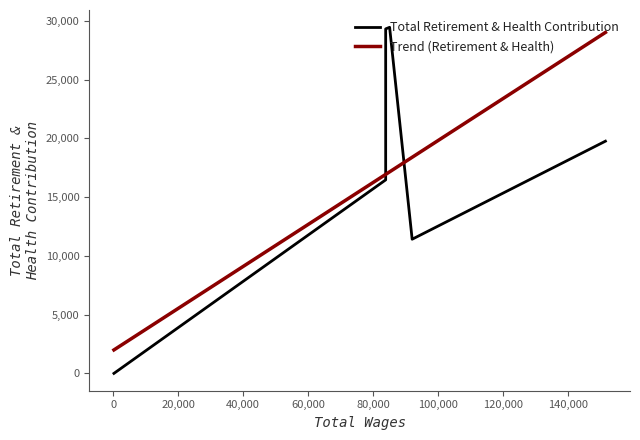

True or false: Total Retirement & Health Contribution has more than 0 interior local peaks.

True